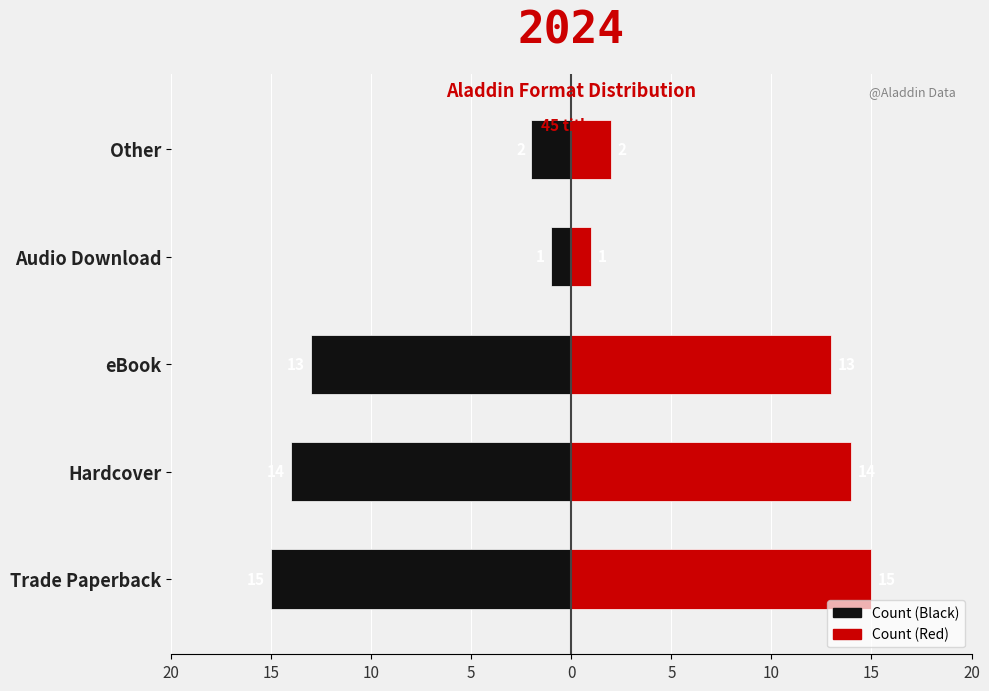

How many data points does each series have?

5